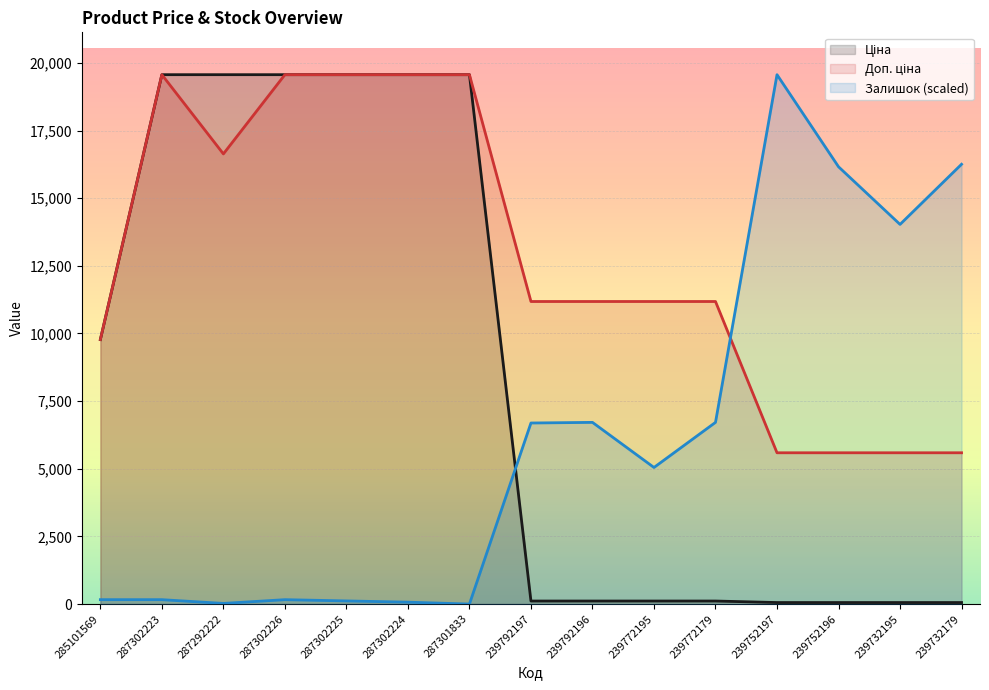

What is the value of the Доп. ціна point at the 11th from the left?

11182.0